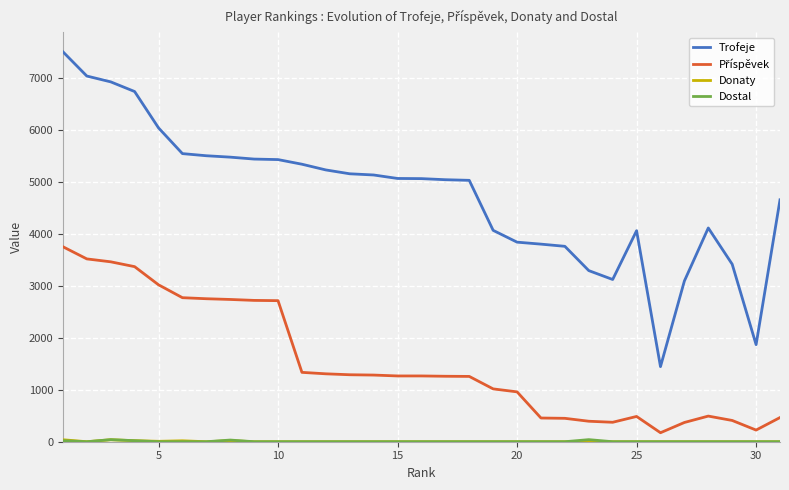

What is the lowest value of the Trofeje series?

1444